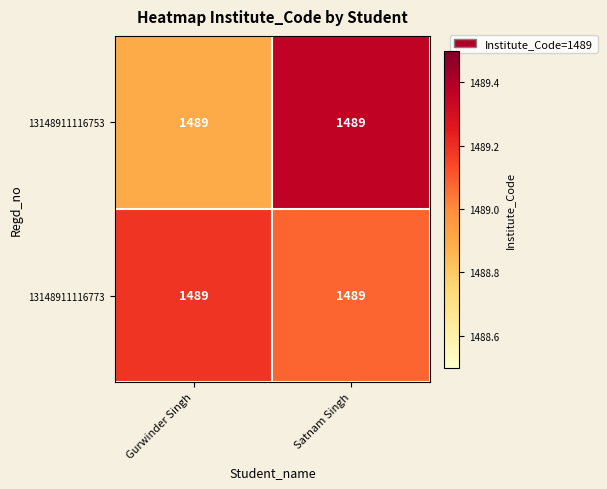

At Gurwinder Singh, list the series in order from largest to smallest.

13148911116773, 13148911116753